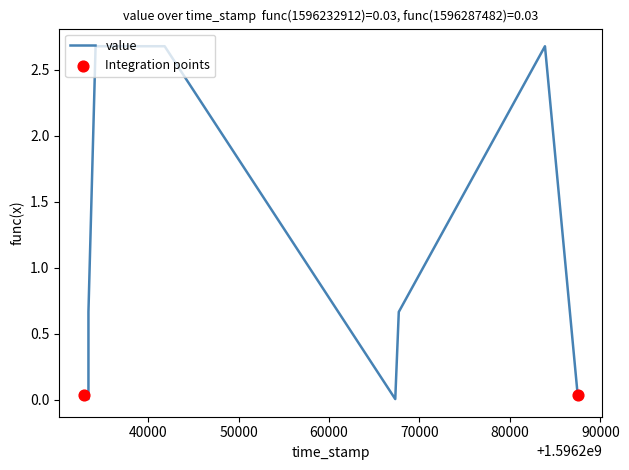

What is the change in value from 0 to 5?

+2.6